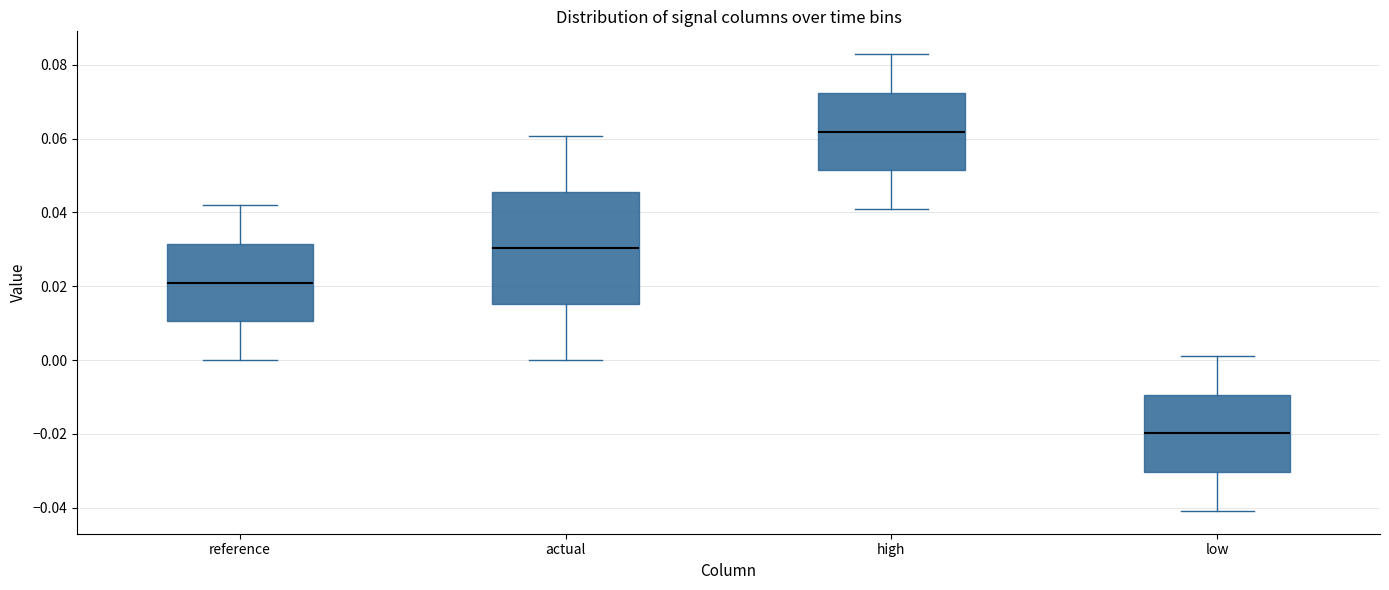

Comparing the boxes themselves (not the whiskers), which one is the tallest?

actual